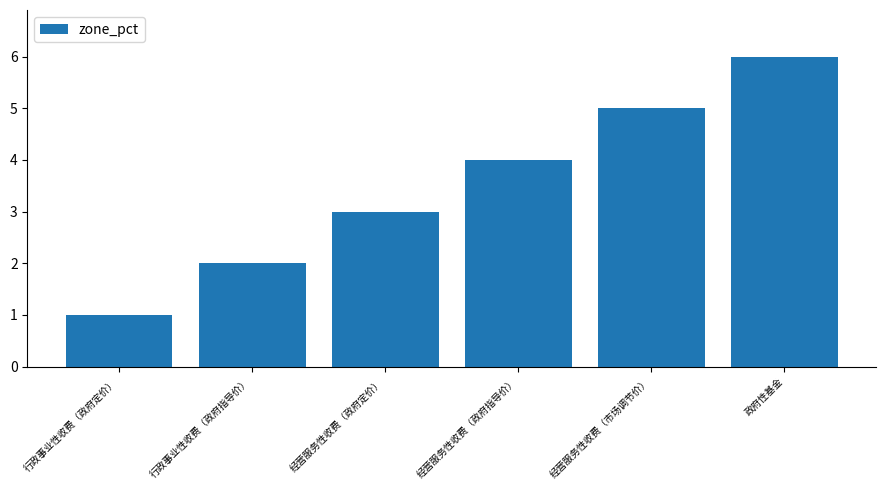

The chart shows a value of 2 at 行政事业性收费（政府指导价）. True or false?

True